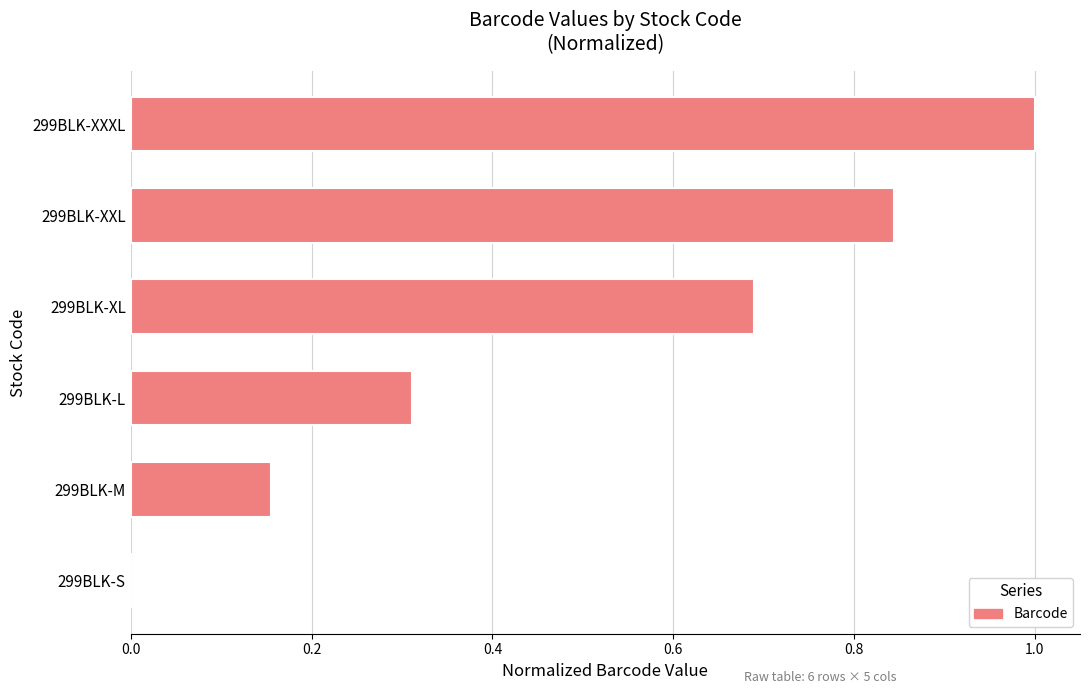

How many data points does each series have?

6